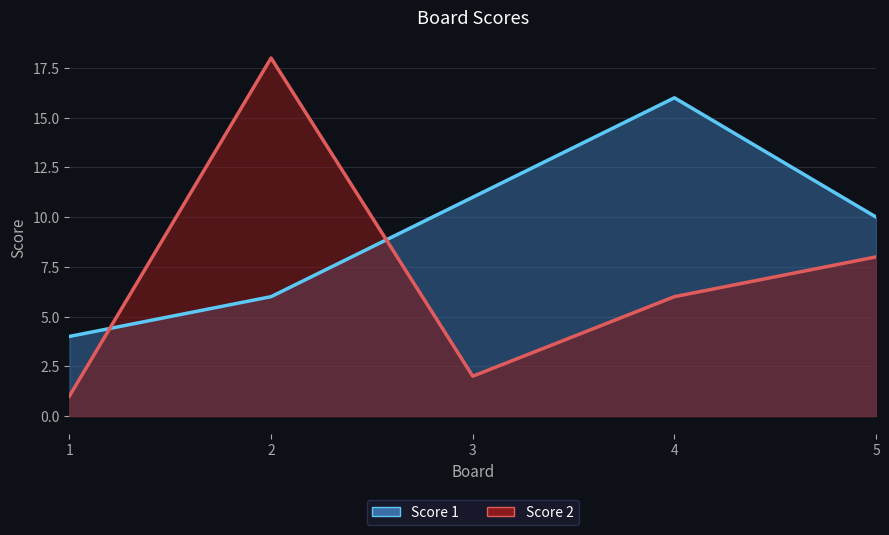

Which has a higher value, 4 or 3?

4